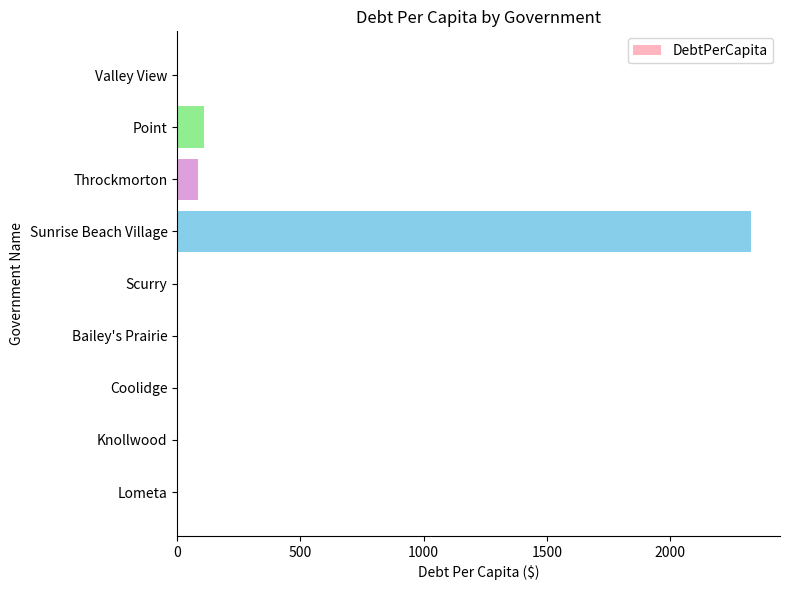

True or false: the data shows 904.9 at Scurry.

False